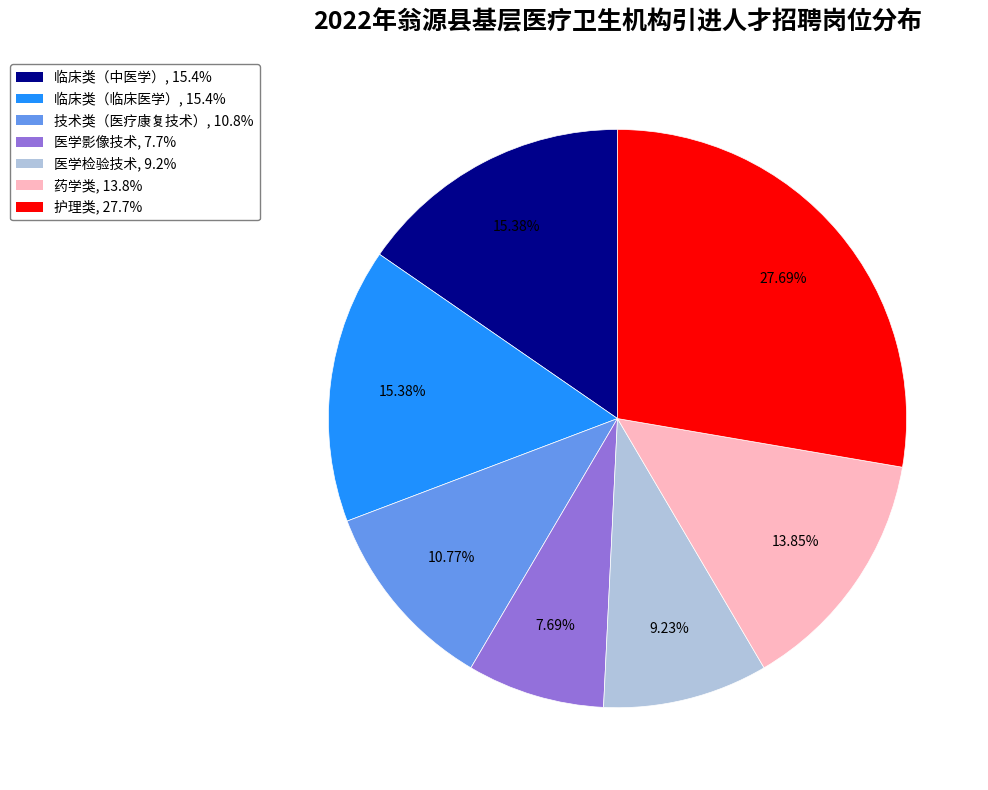

To the nearest percent, what is the average slice percentage?

14%